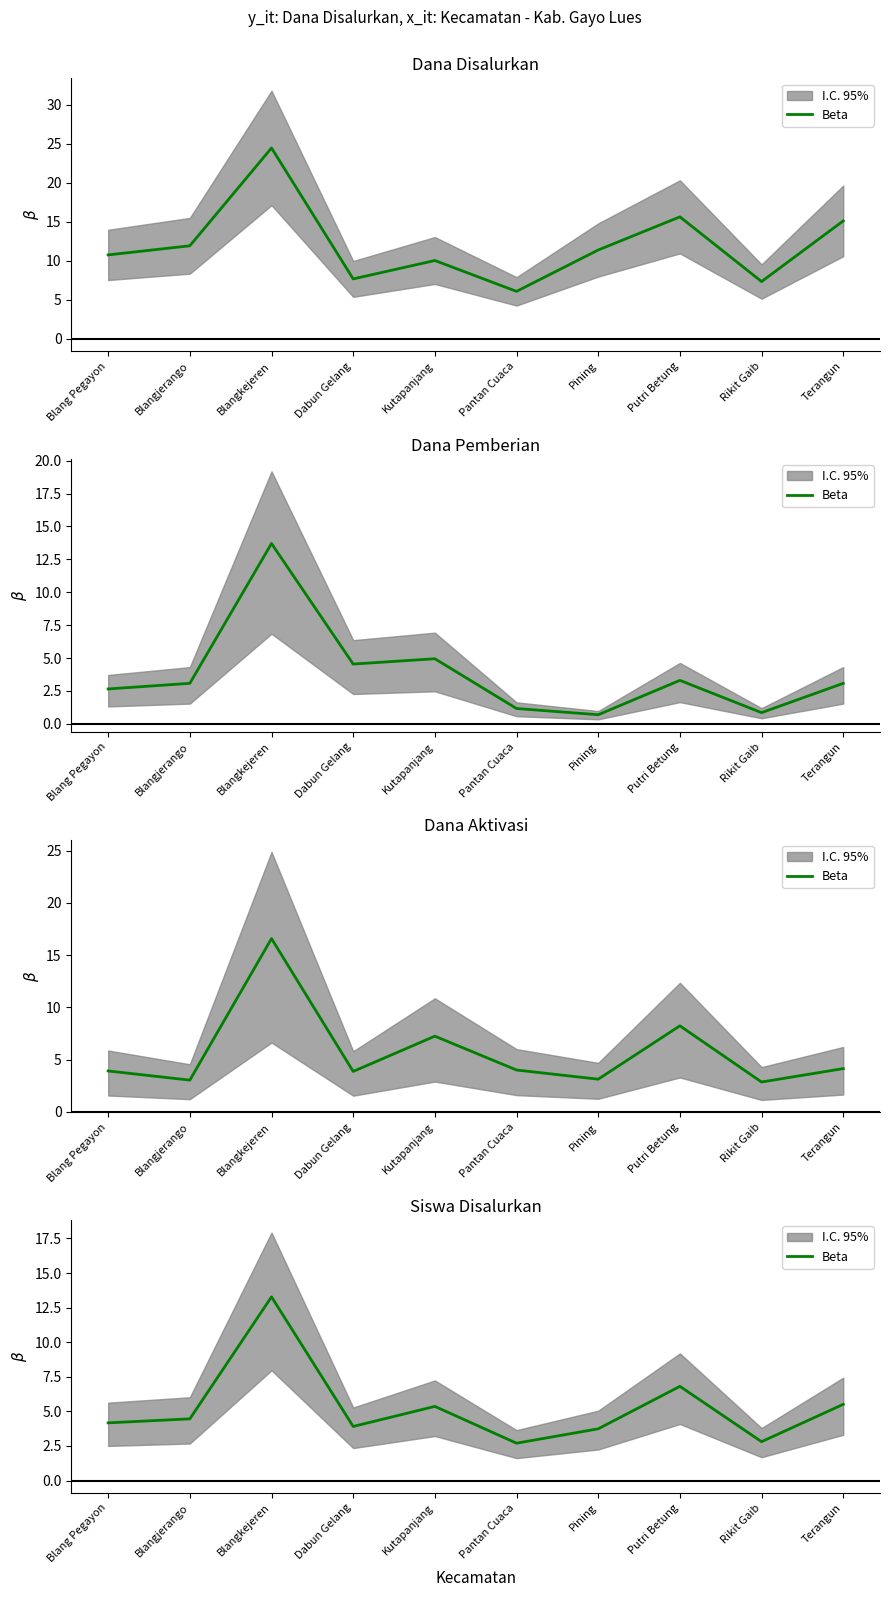

True or false: there are more than 0 points higher than both neighbors.

True